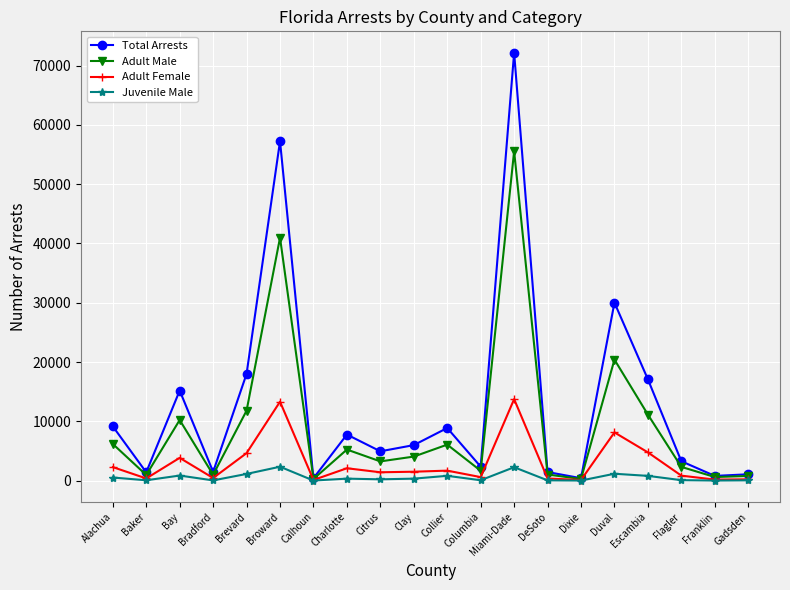

What is the lowest value of the Adult Female series?

109